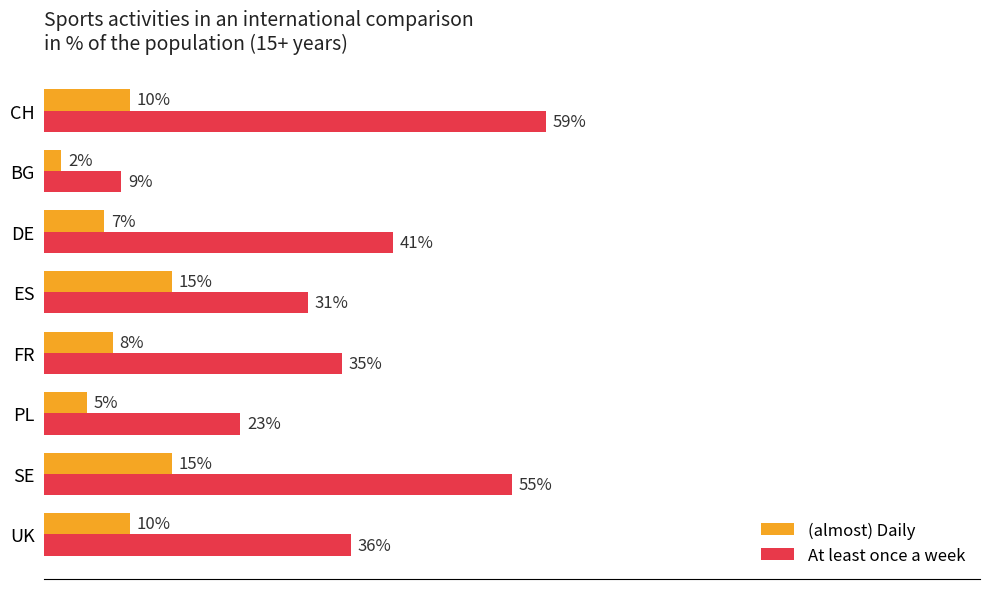

Which series has the widest spread of values?

At least once a week